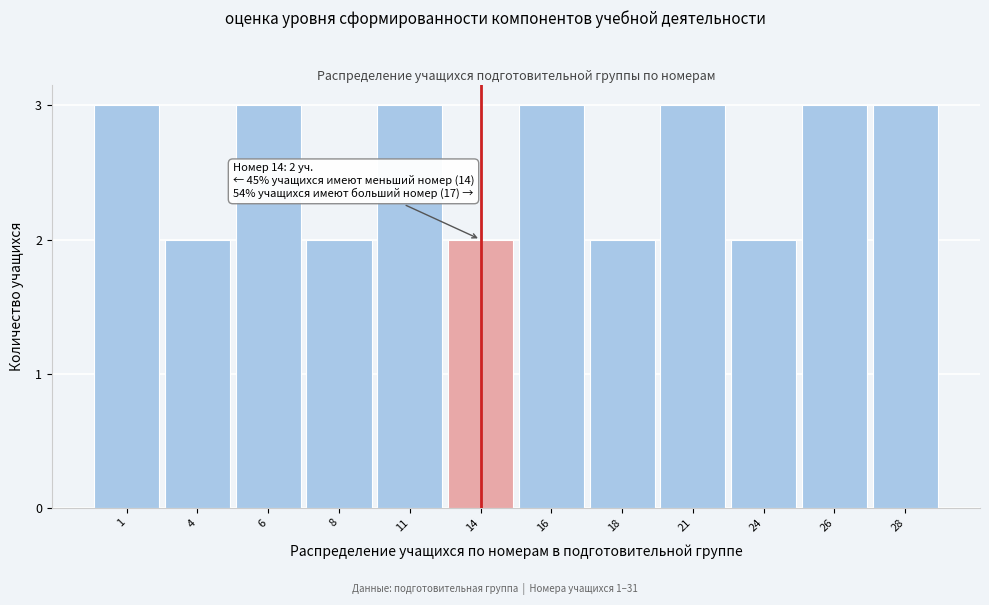

Reading left to right, transcribe all the data shown in this chart.

1=3	4=2	6=3	8=2	11=3	14=2	16=3	18=2	21=3	24=2	26=3	28=3